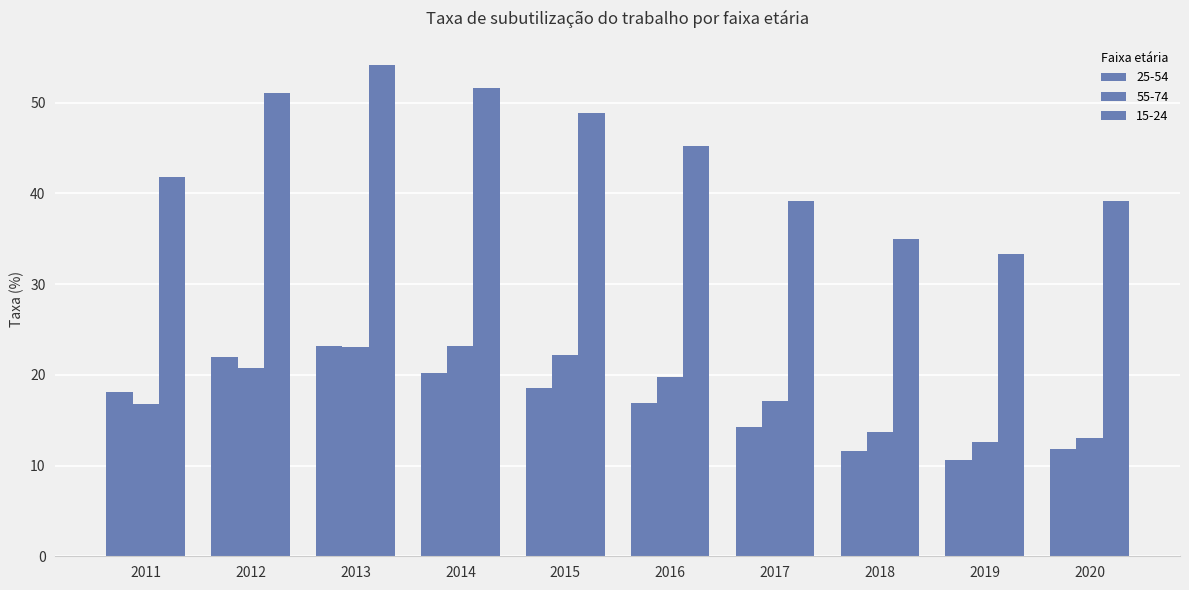

What is the difference between the 25-54 values at 2013 and 2012?

1.2